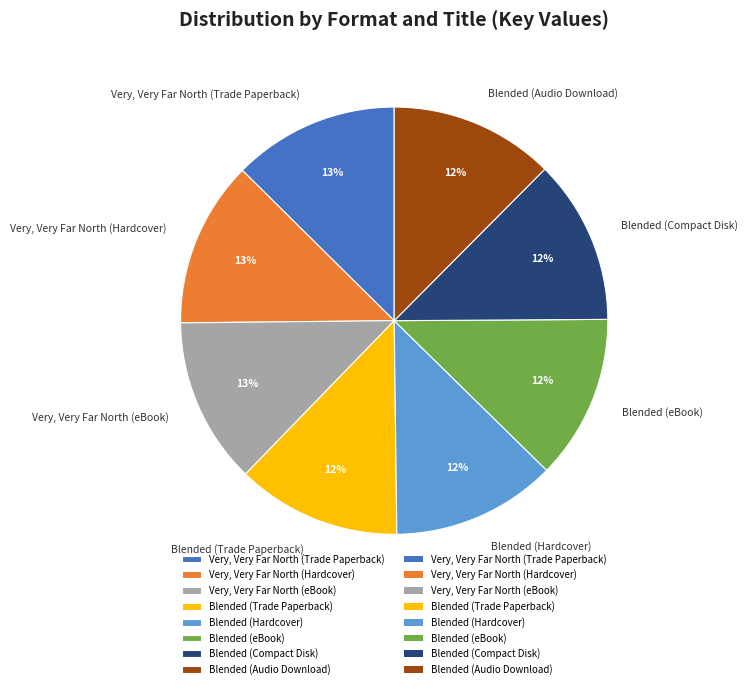

Is there a majority slice in this chart?

No